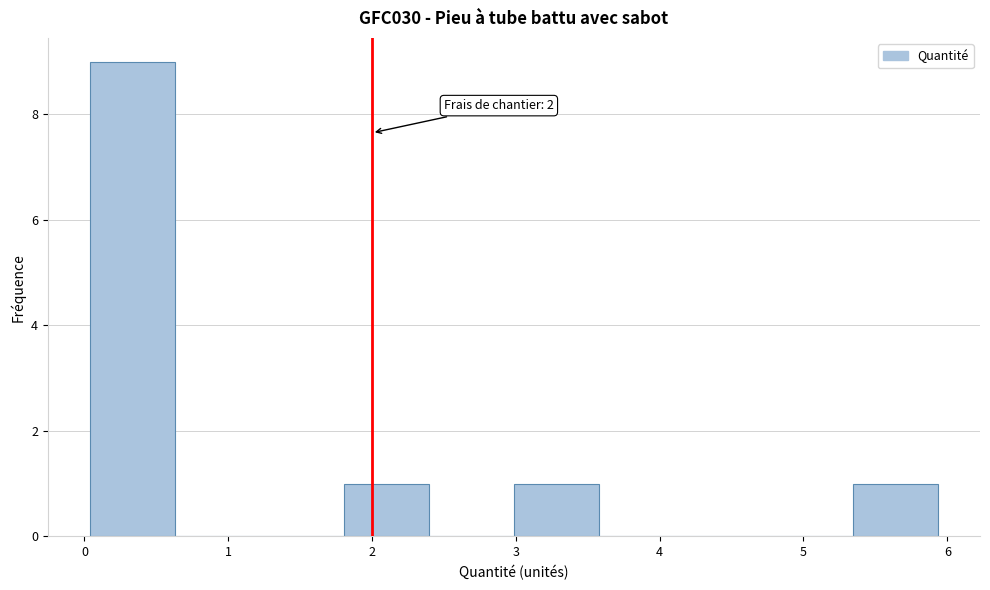

Which range on the x-axis has the tallest bar?

0.0 to 0.6